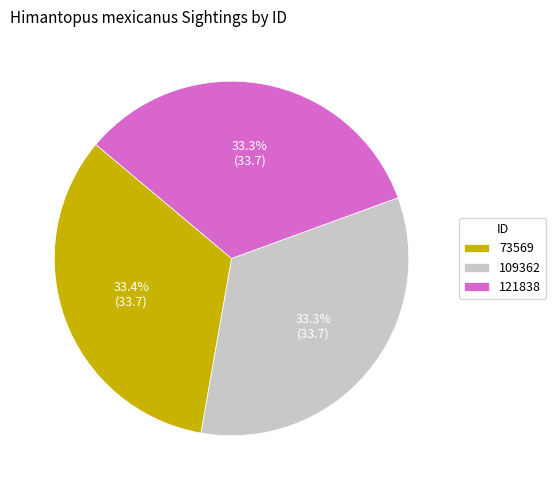

To the nearest percent, what is the combined percentage of 121838 and 73569?

67%